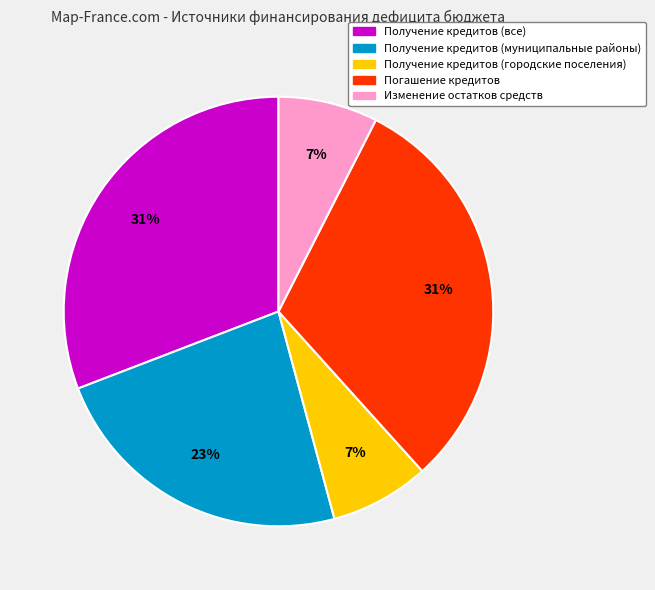

To the nearest percent, what is the average slice percentage?

20%